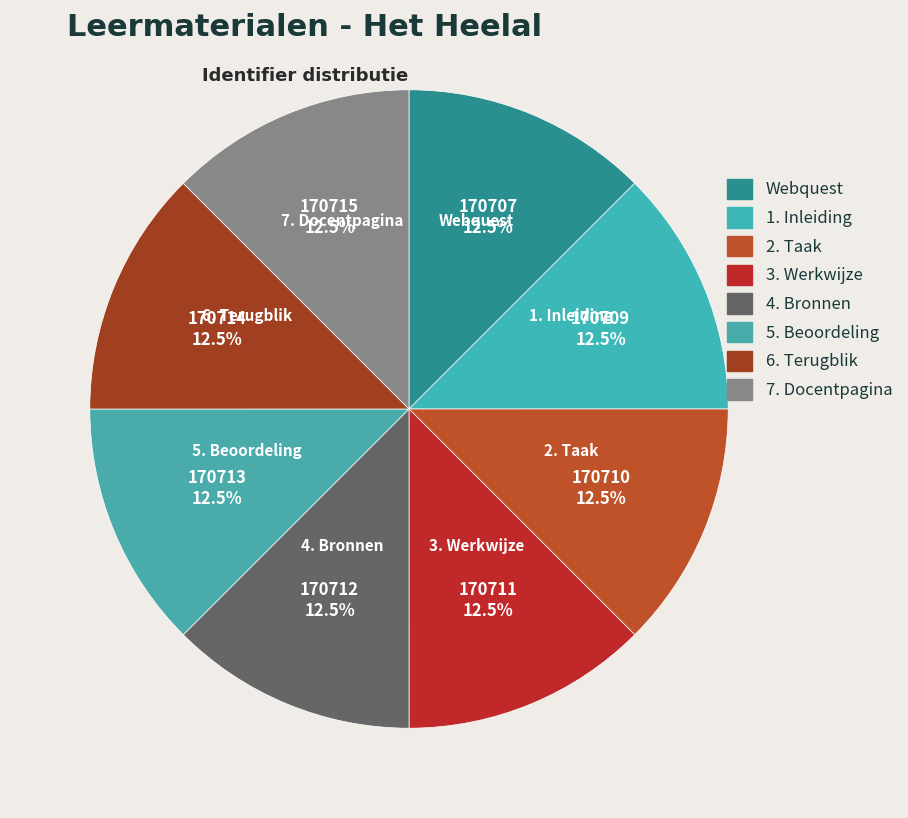

Approximately how many times larger is the value at 4. Bronnen compared to Webquest?

1.0